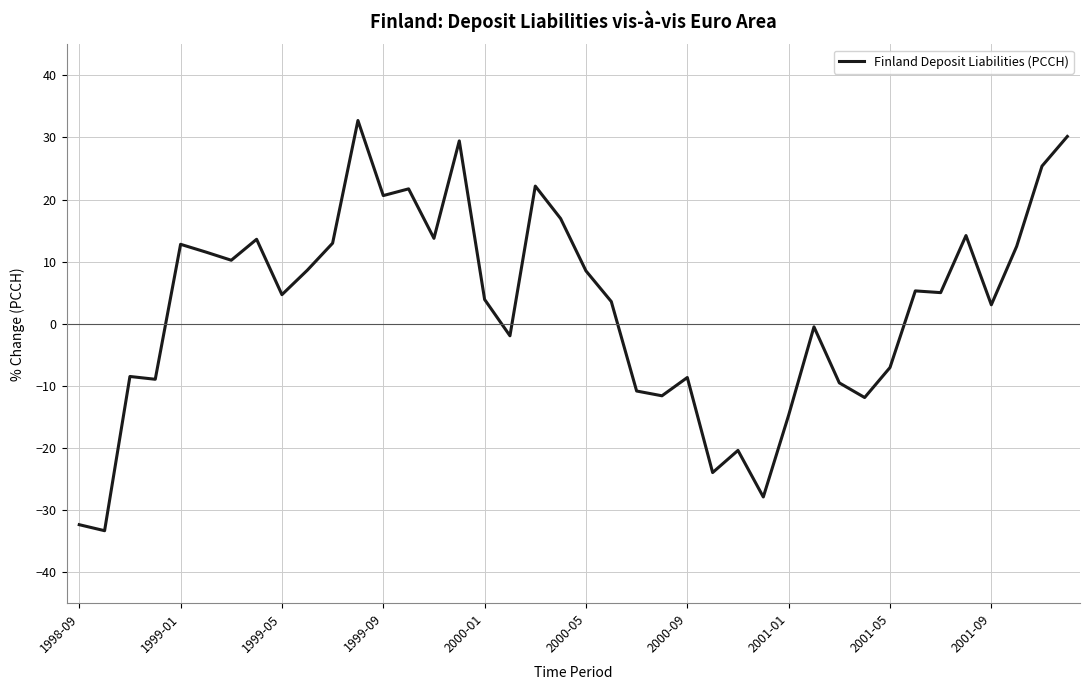

What is the difference between the maximum and minimum values?

66.1